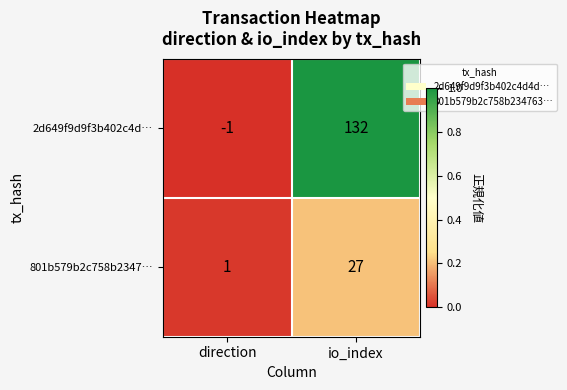

List the series in order of their overall mean, lowest first.

801b579b2c758b2347…, 2d649f9d9f3b402c4d…